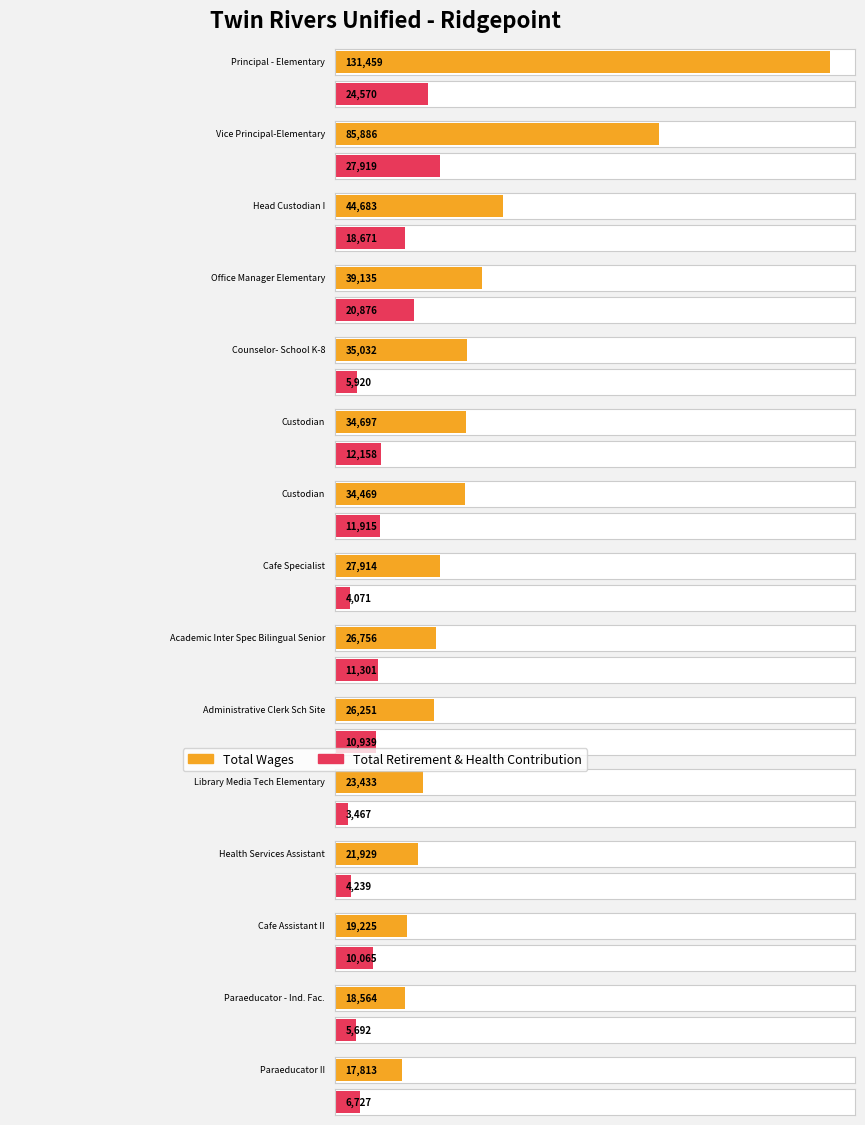

What are all the series names shown in the legend?

Total Wages, Total Retirement & Health Contribution